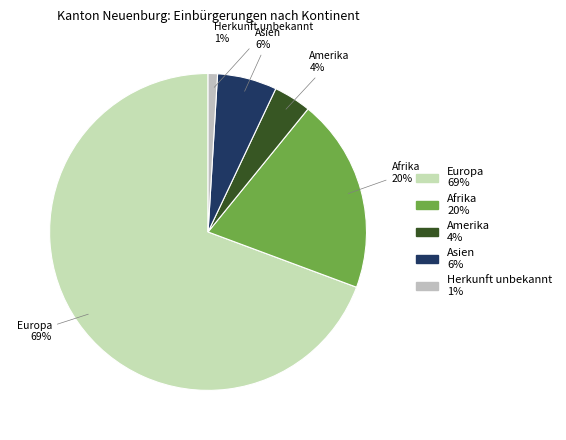

How many slices are in this pie chart?

5